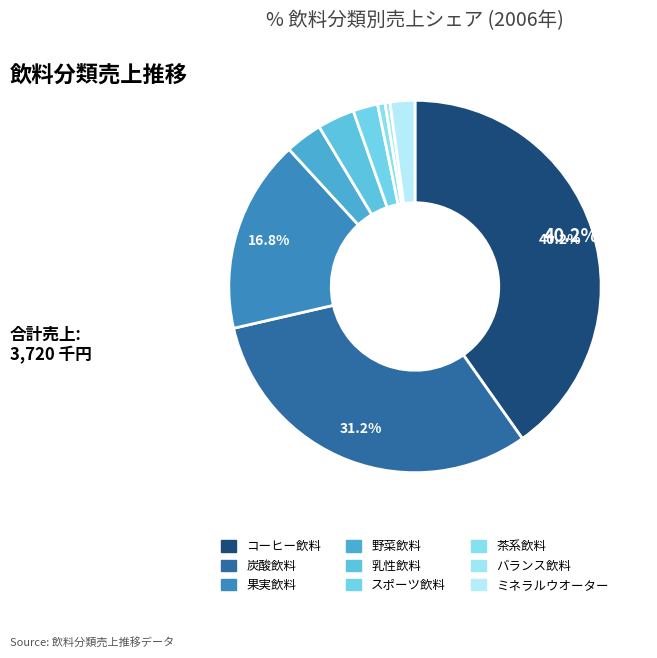

Is 野菜飲料 the majority of the pie?

No